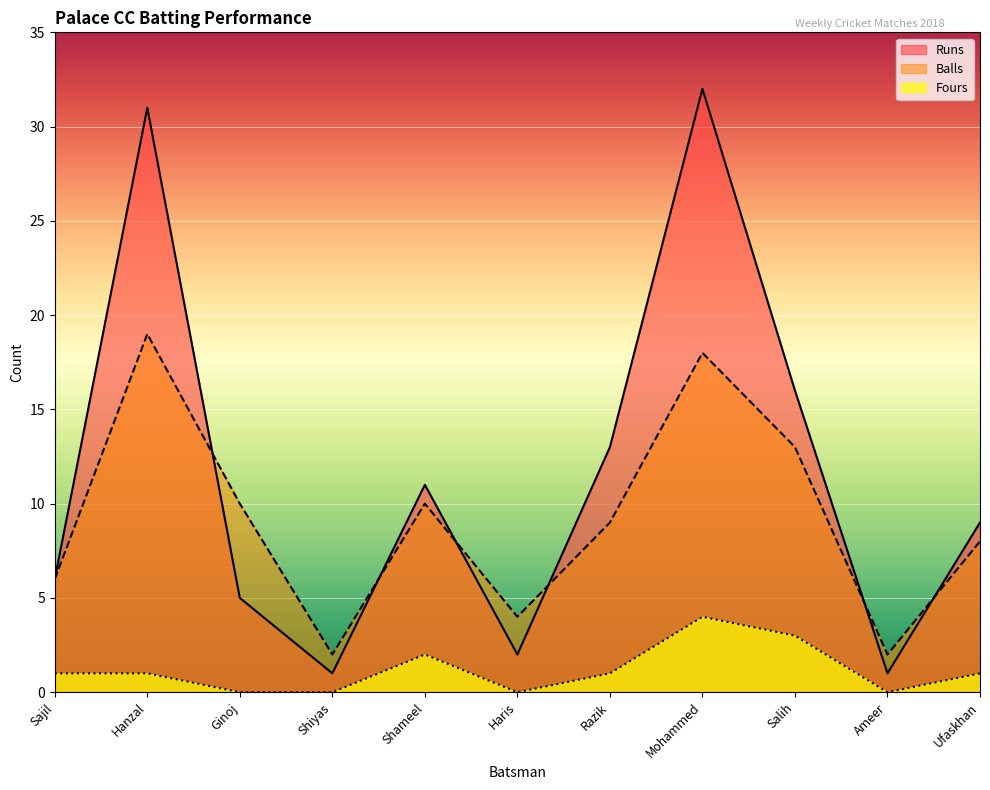

True or false: Runs has a value of 2 at Shiyas.

False